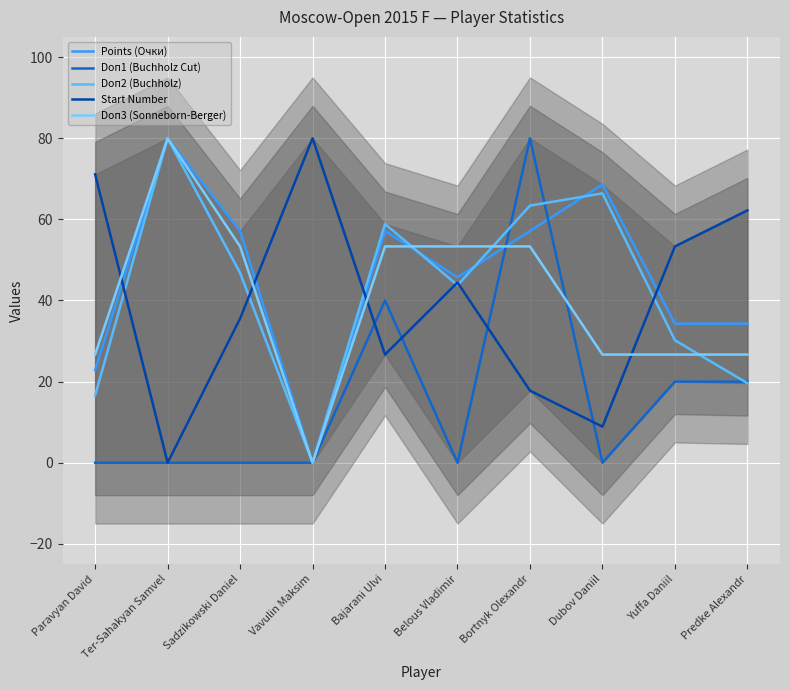

Reading left to right, extract all data points from this chart.

Points (Очки): 22.9	80.0	57.1	0.0	57.1	45.7	57.1	68.6	34.3	34.3
Doп1 (Buchholz Cut): 0.0	0.0	0.0	0.0	40.0	0.0	80.0	0.0	20.0	20.0
Doп2 (Buchholz): 16.6	80.0	46.8	0.0	58.9	43.8	63.4	66.4	30.2	19.6
Start Number: 71.1	0.0	35.6	80.0	26.7	44.4	17.8	8.9	53.3	62.2
Doп3 (Sonneborn-Berger): 26.7	80.0	53.3	0.0	53.3	53.3	53.3	26.7	26.7	26.7